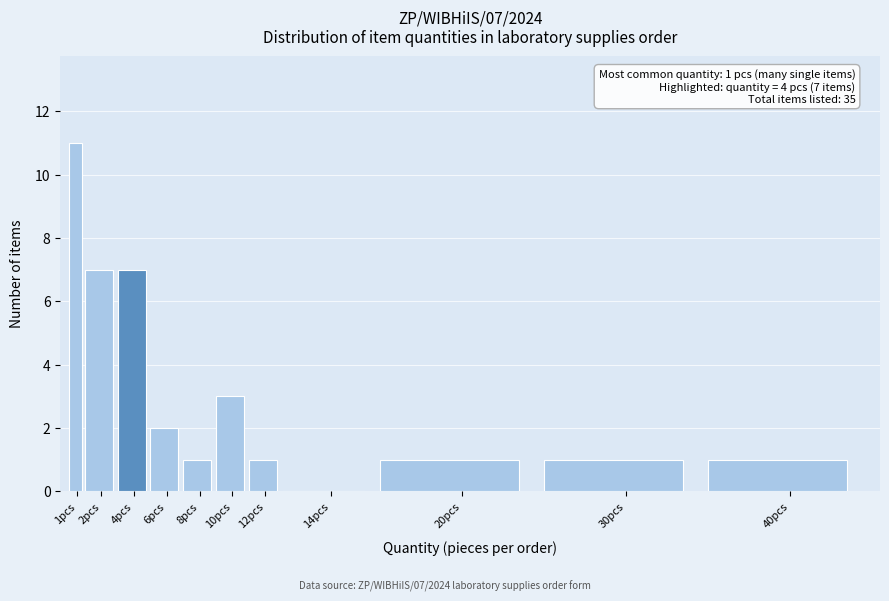

Reading right to left, what are all the values shown in this chart?

40pcs=1	30pcs=1	20pcs=1	14pcs=0	12pcs=1	10pcs=3	8pcs=1	6pcs=2	4pcs=7	2pcs=7	1pcs=11